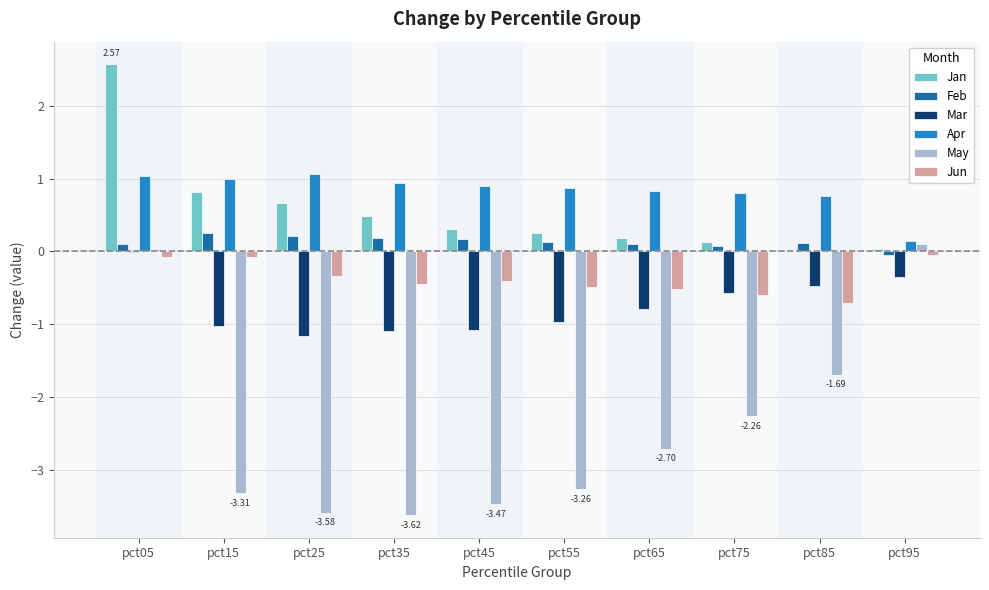

Which label corresponds to the largest value in the chart?

pct05